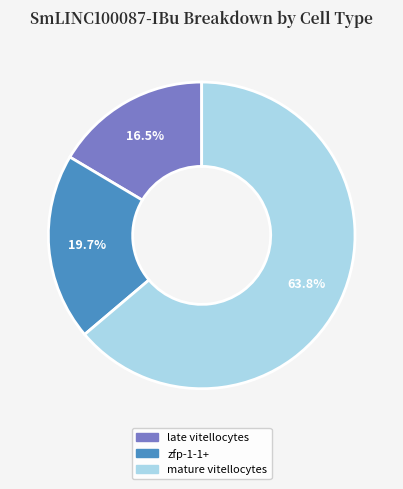

To the nearest percent, what percentage of the pie is zfp-1-1+?

20%